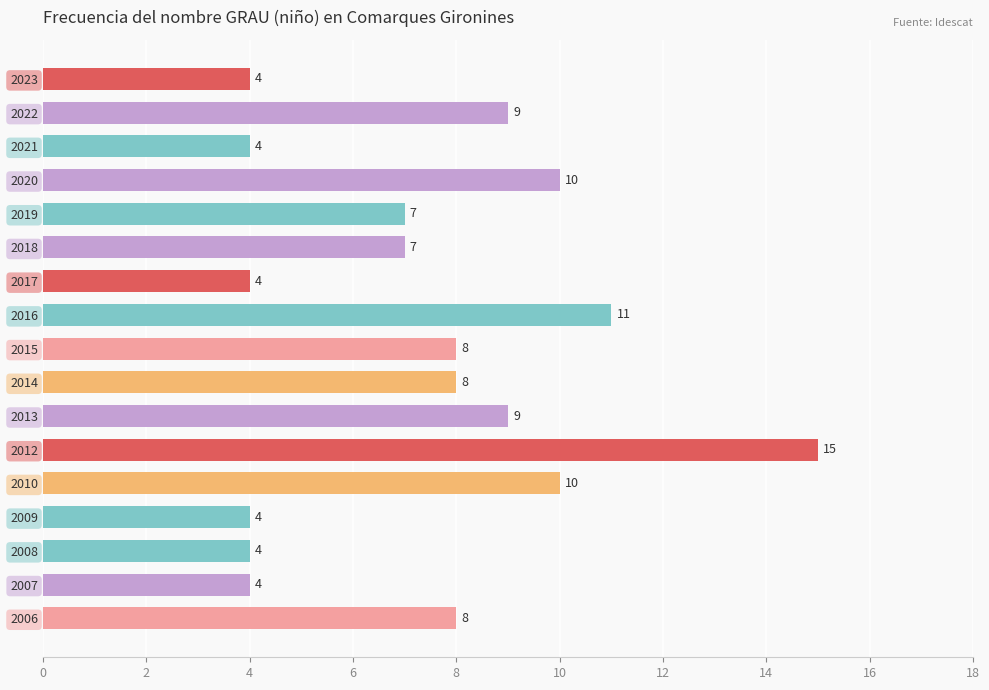

Reading bottom to top, what are all the values shown in this chart?

8	4	4	4	10	15	9	8	8	11	4	7	7	10	4	9	4